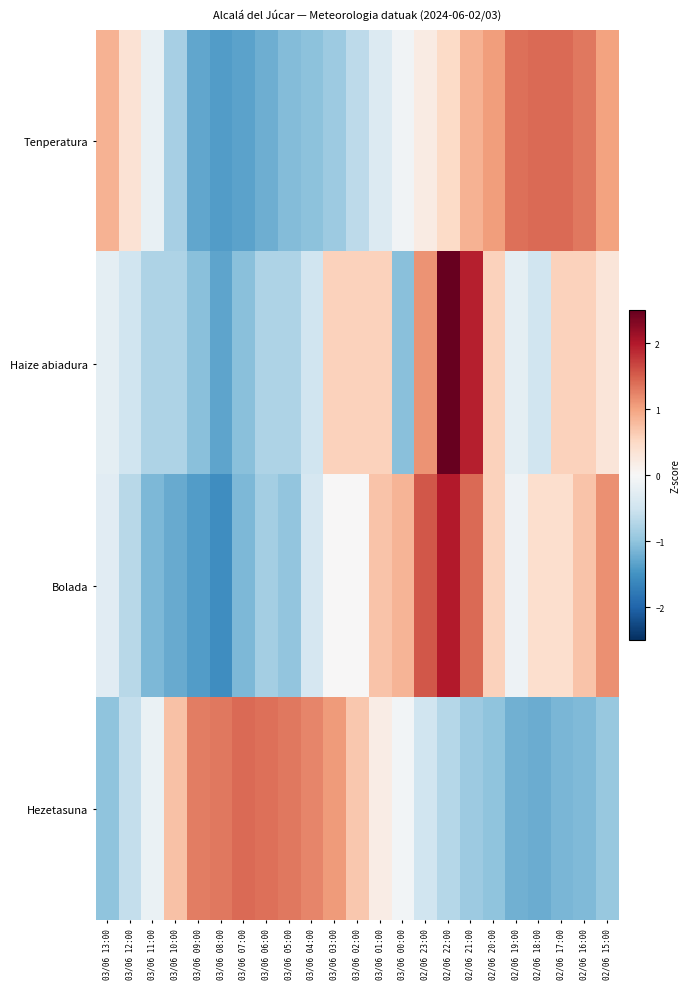

How many data points does each series have?

23